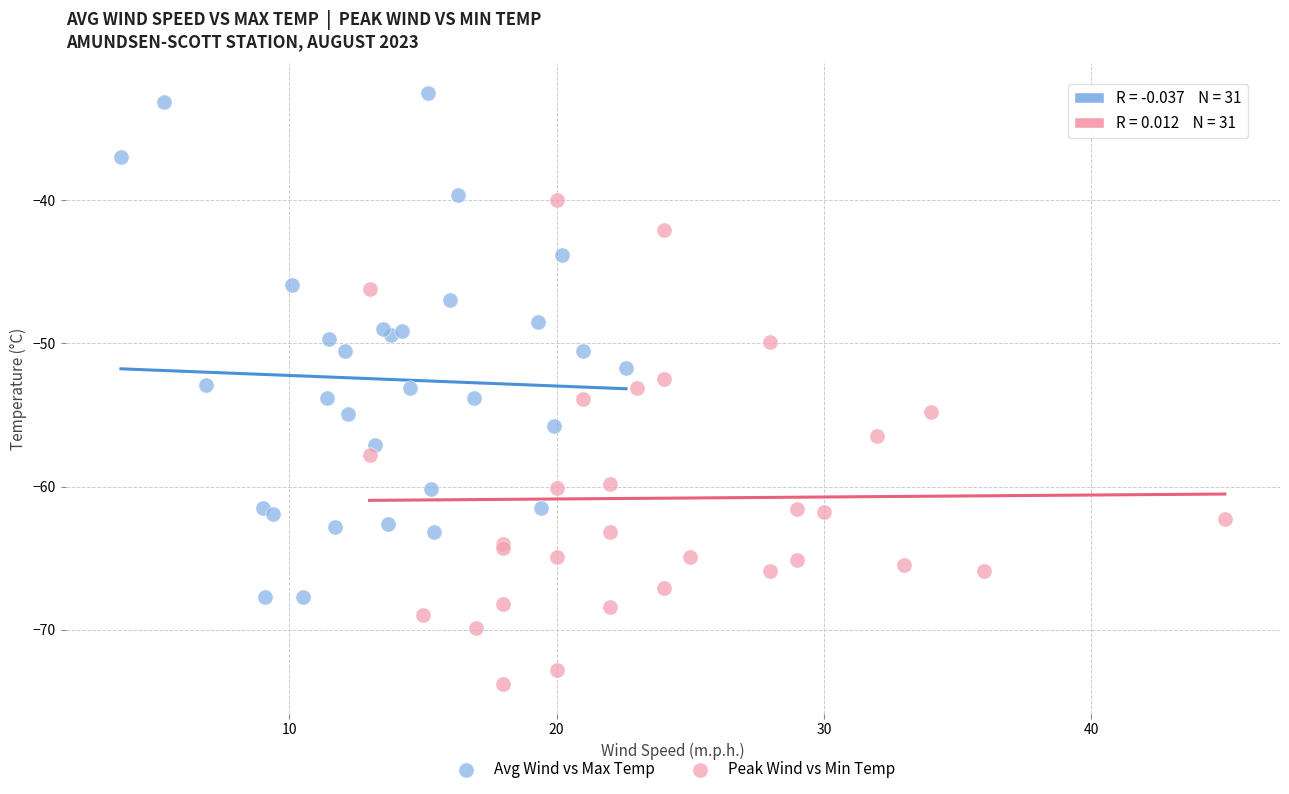

Which series has the widest spread of Y values?

Avg Wind vs Max Temp